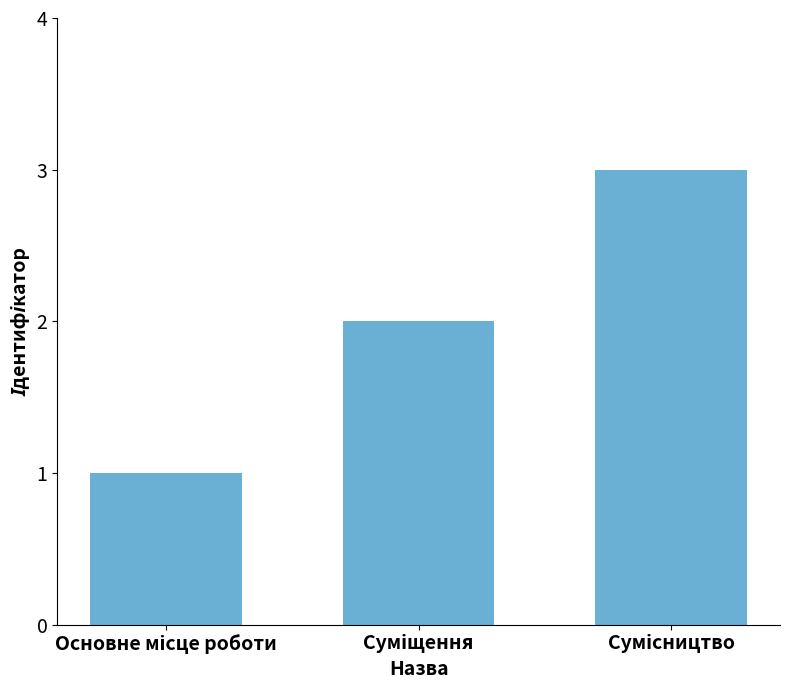

What is the maximum value shown in the chart?

3